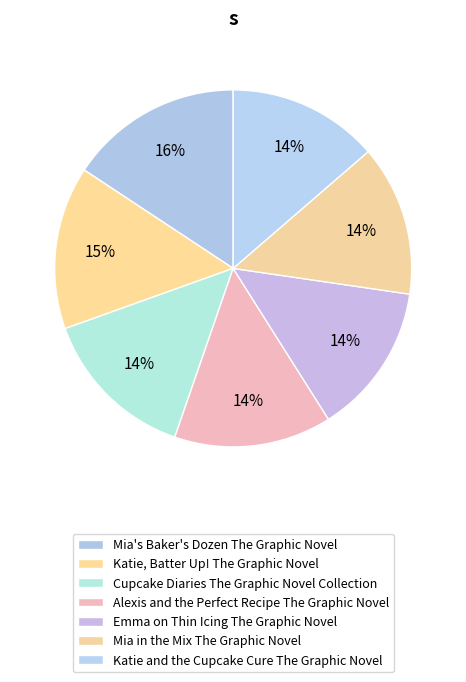

To the nearest percent, what is the difference between the largest and smallest slice percentages?

2%